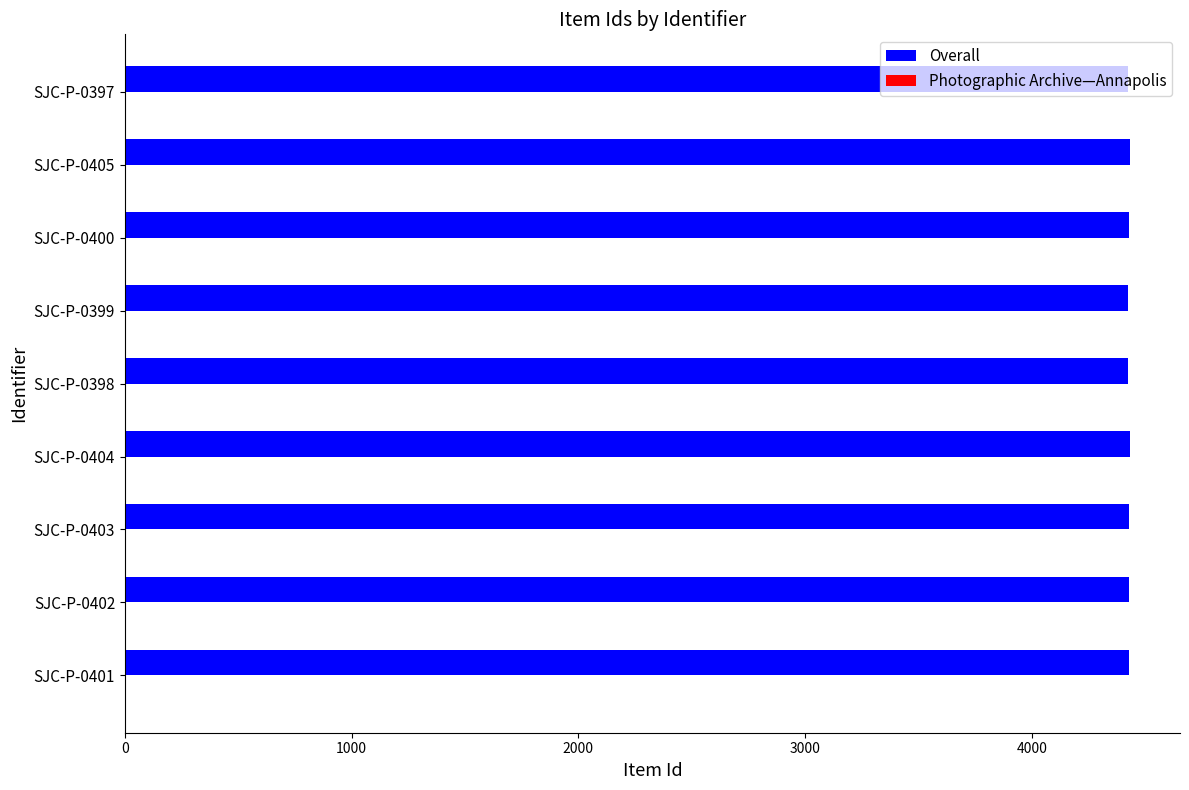

Count the number of categories in the chart.

9